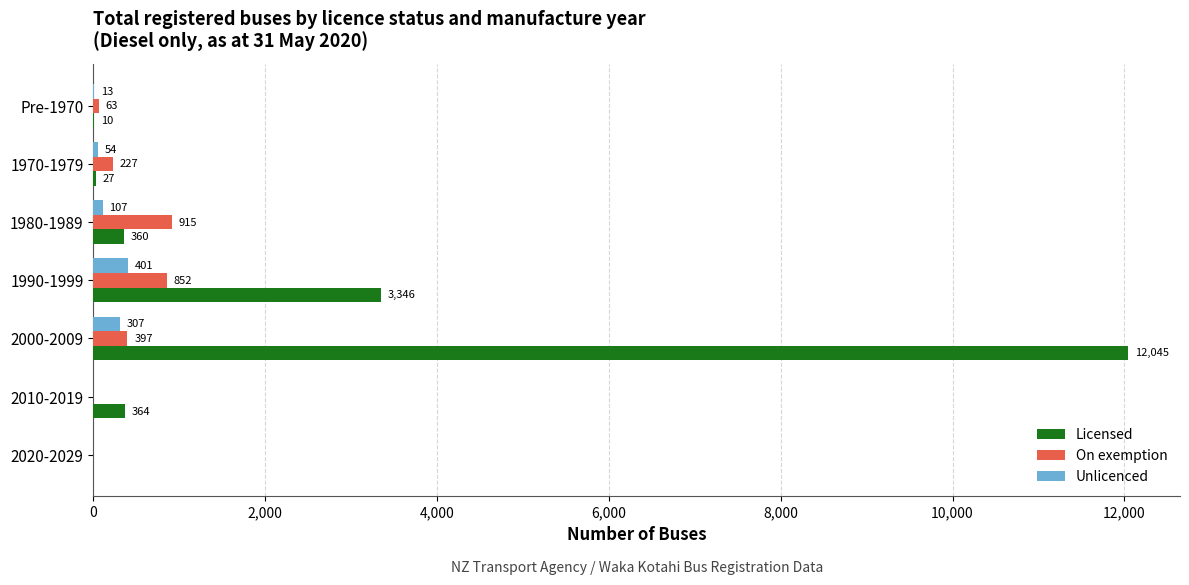

What is the total value across all series at 2000-2009?

12749